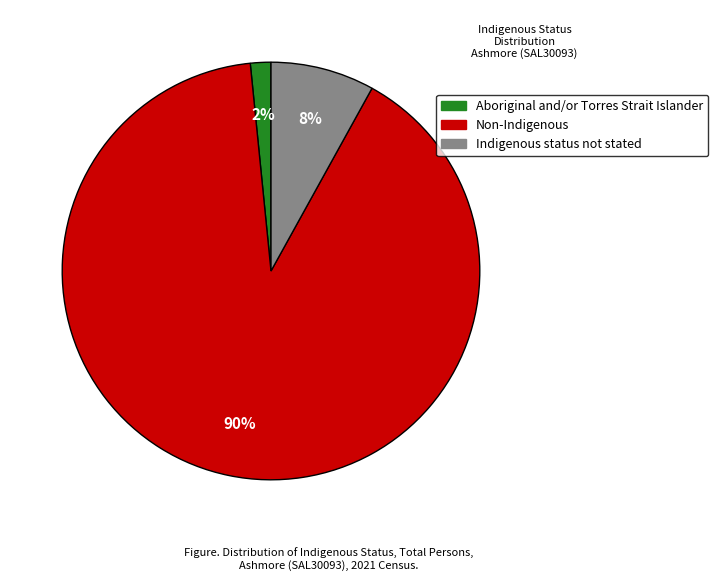

Which category accounts for the majority?

Non-Indigenous